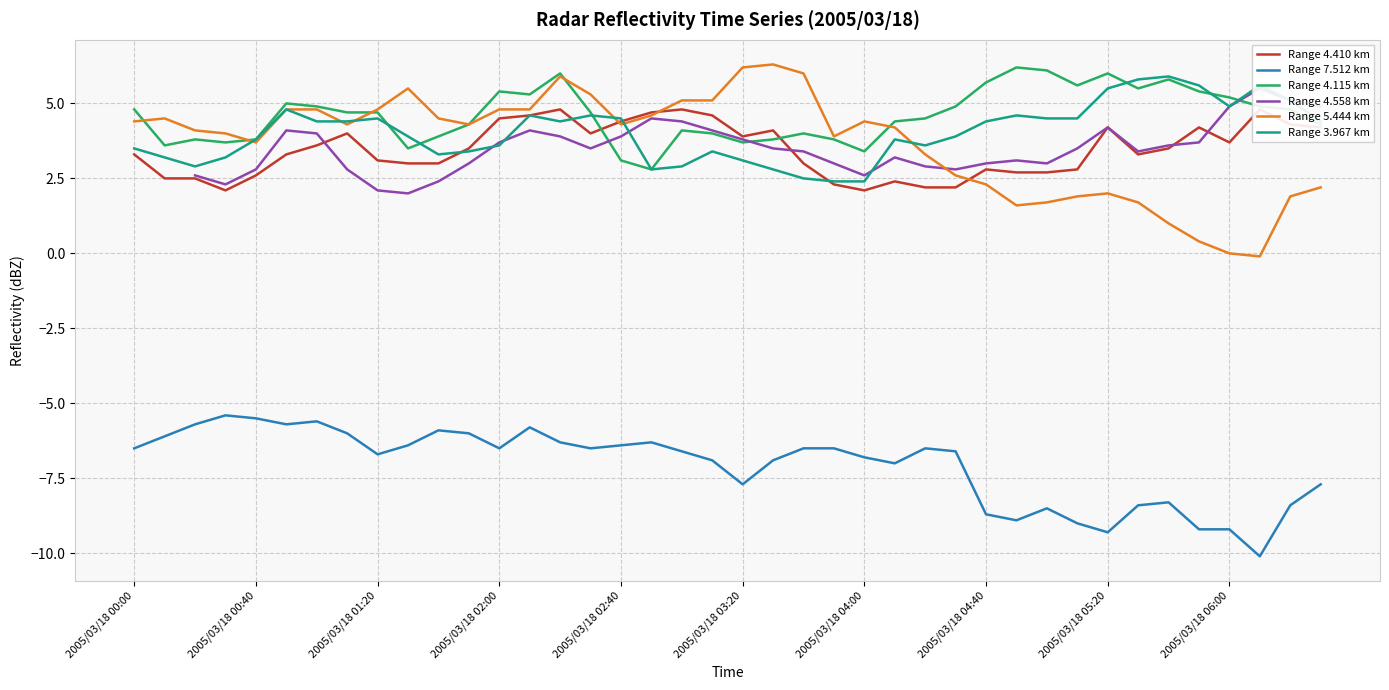

Is it true that Range 4.558 km equals 3.4 at 22?

True